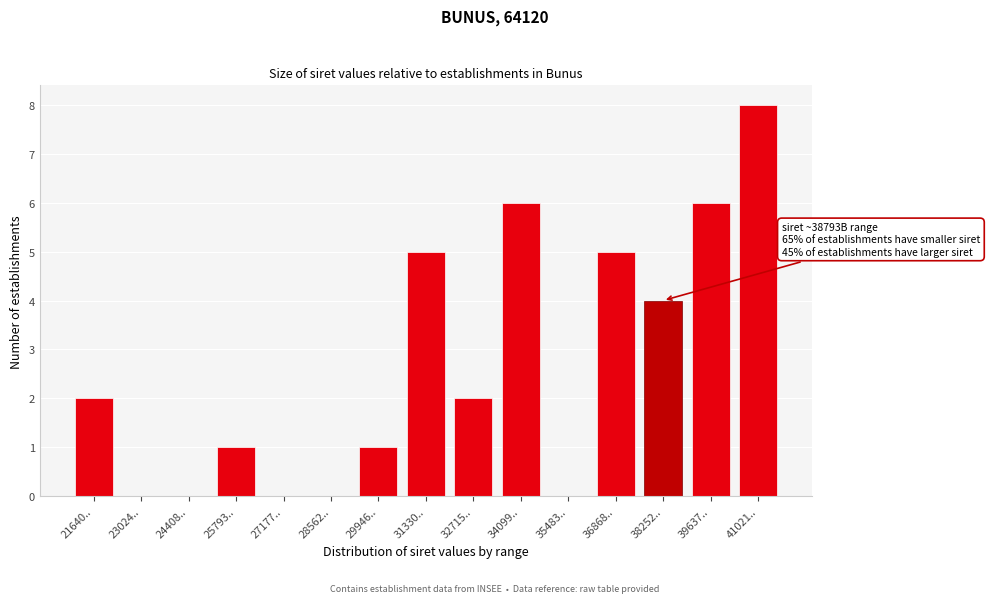

Reading left to right, list all the values displayed in this chart.

21640..=2	23024..=0	24408..=0	25793..=1	27177..=0	28562..=0	29946..=1	31330..=5	32715..=2	34099..=6	35483..=0	36868..=5	38252..=4	39637..=6	41021..=8